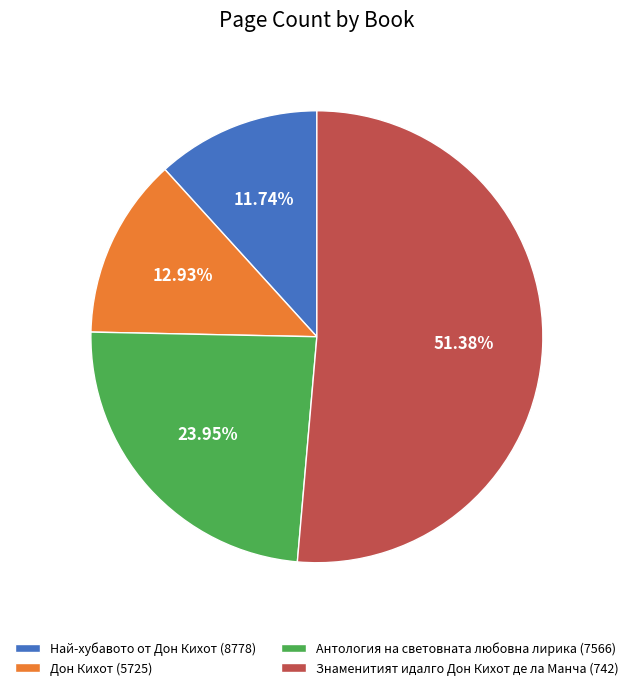

To the nearest percent, what is the difference between the largest and smallest slice percentages?

40%